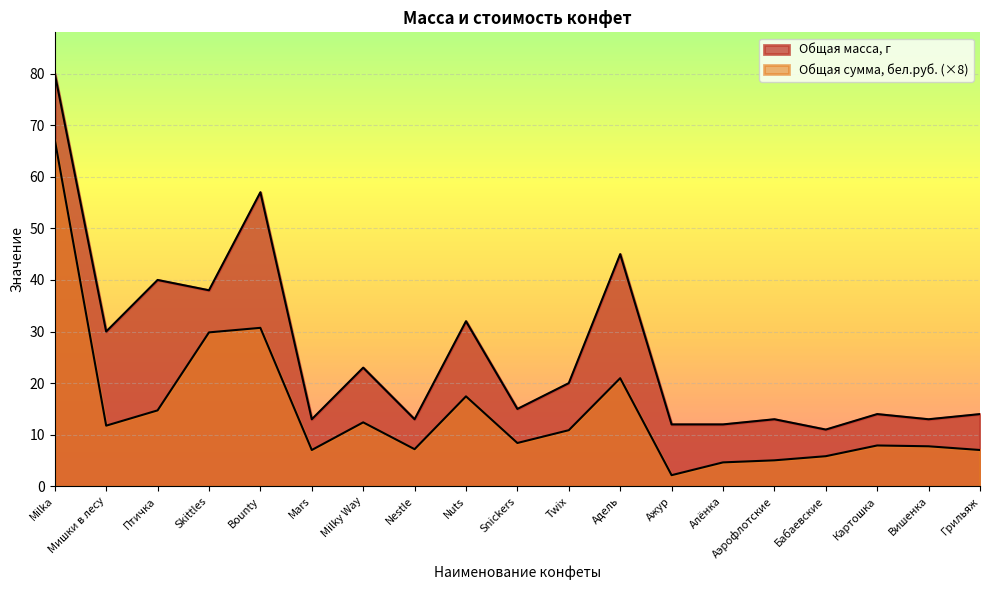

Which series changed the most between Milka and Milky Way?

Общая масса, г